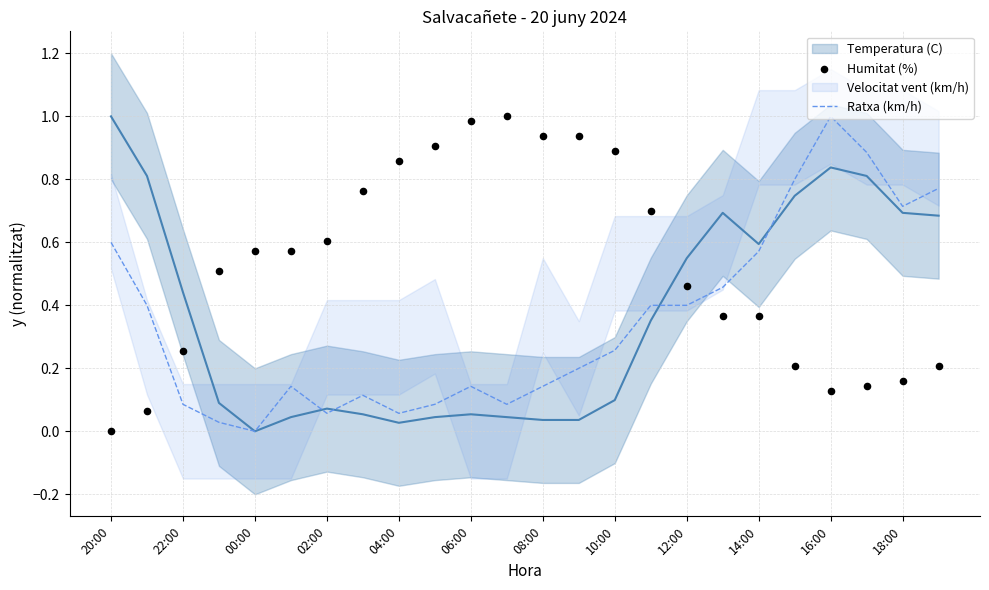

The Ratxa (km/h) series shows 0.7 at 18:00. True or false?

True